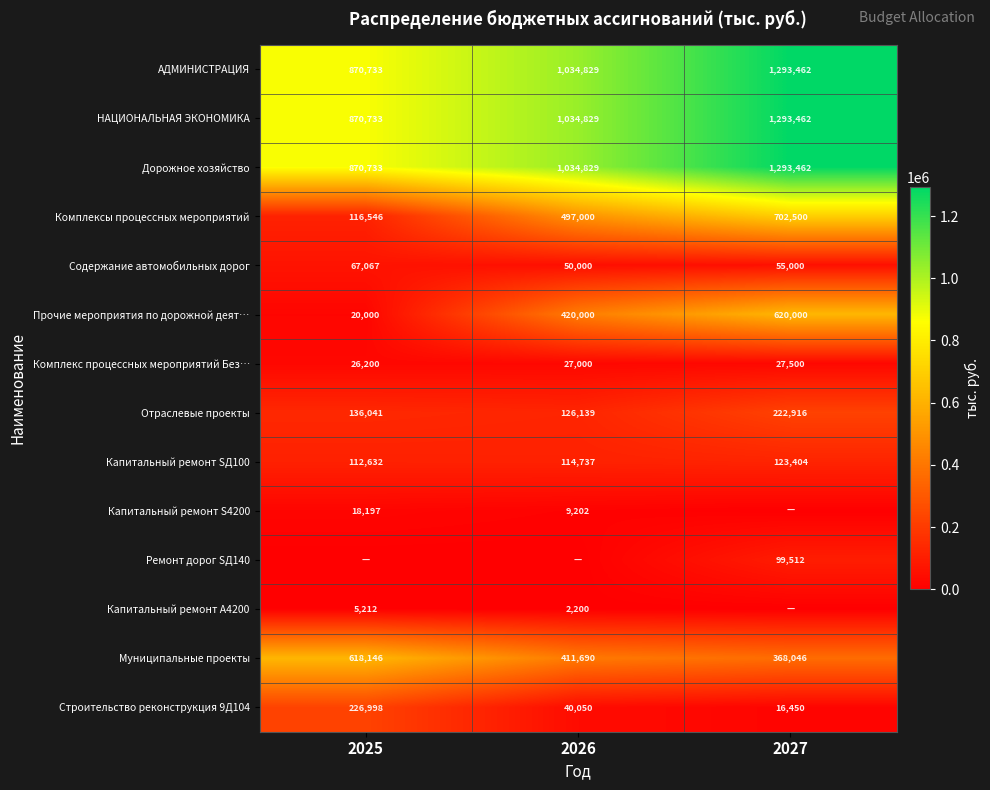

Is the value of АДМИНИСТРАЦИЯ at 2027 greater than the value of Муниципальные проекты at 2025?

Yes